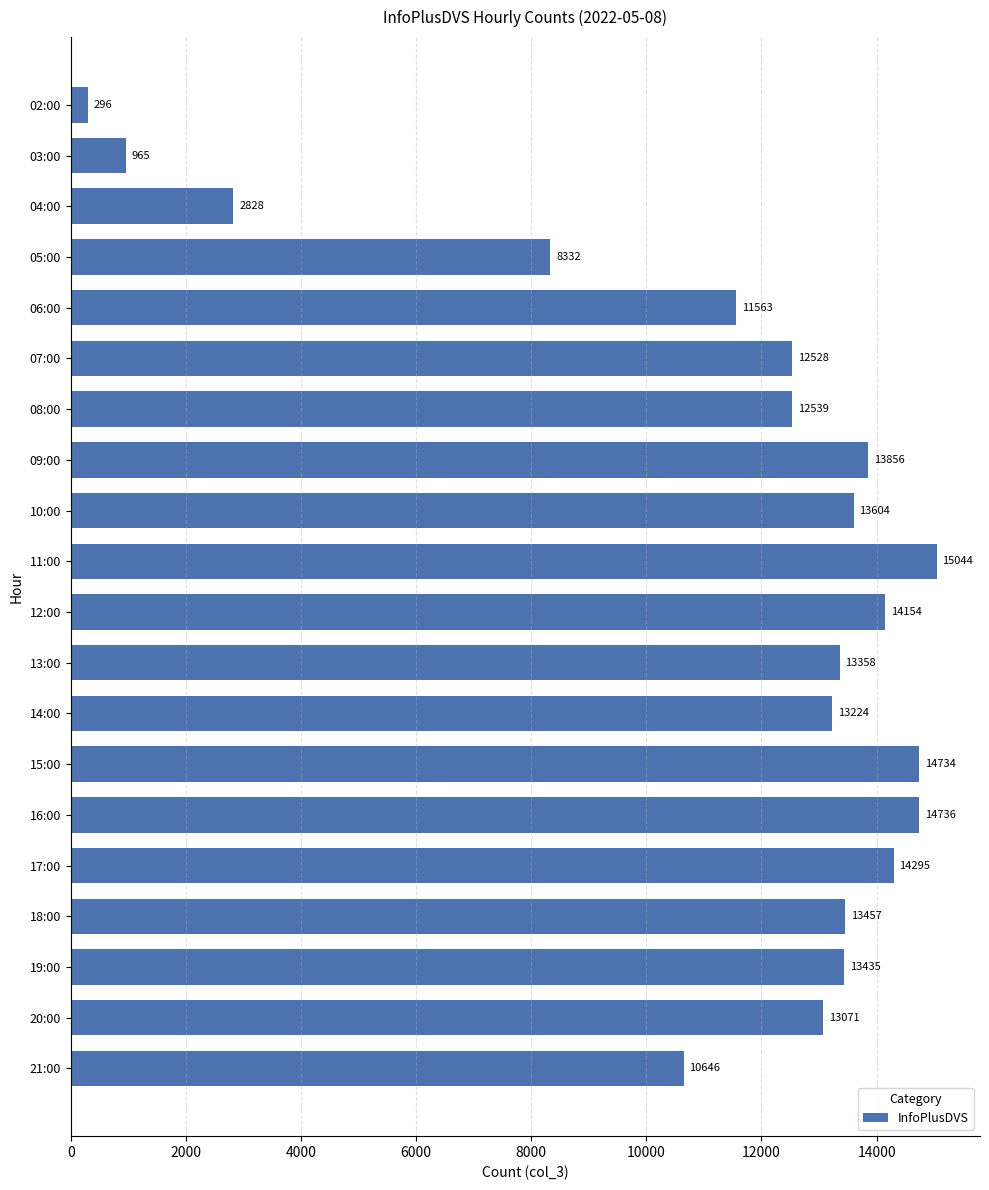

Reading top to bottom, transcribe all the data shown in this chart.

296	965	2828	8332	11563	12528	12539	13856	13604	15044	14154	13358	13224	14734	14736	14295	13457	13435	13071	10646